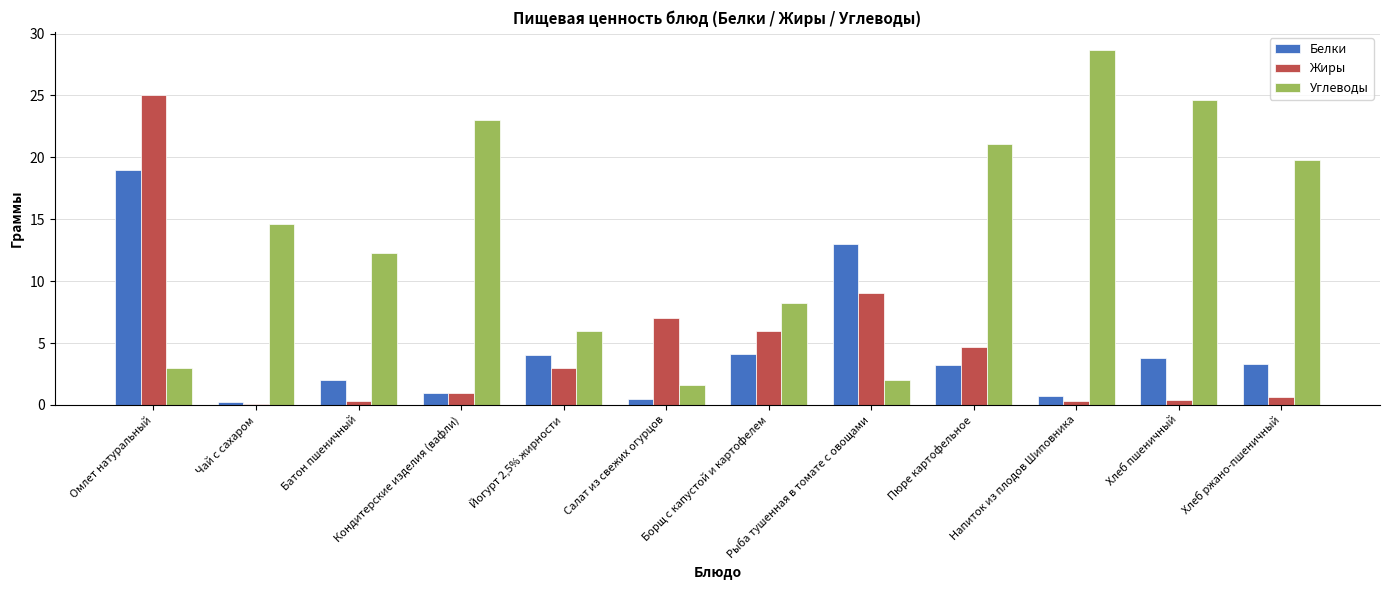

How many groups of bars are there?

12